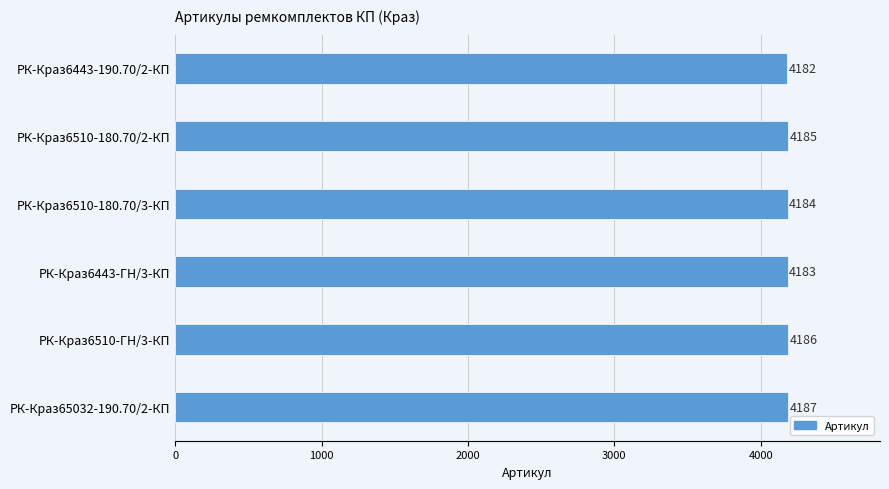

What is the minimum value shown in the chart?

4182